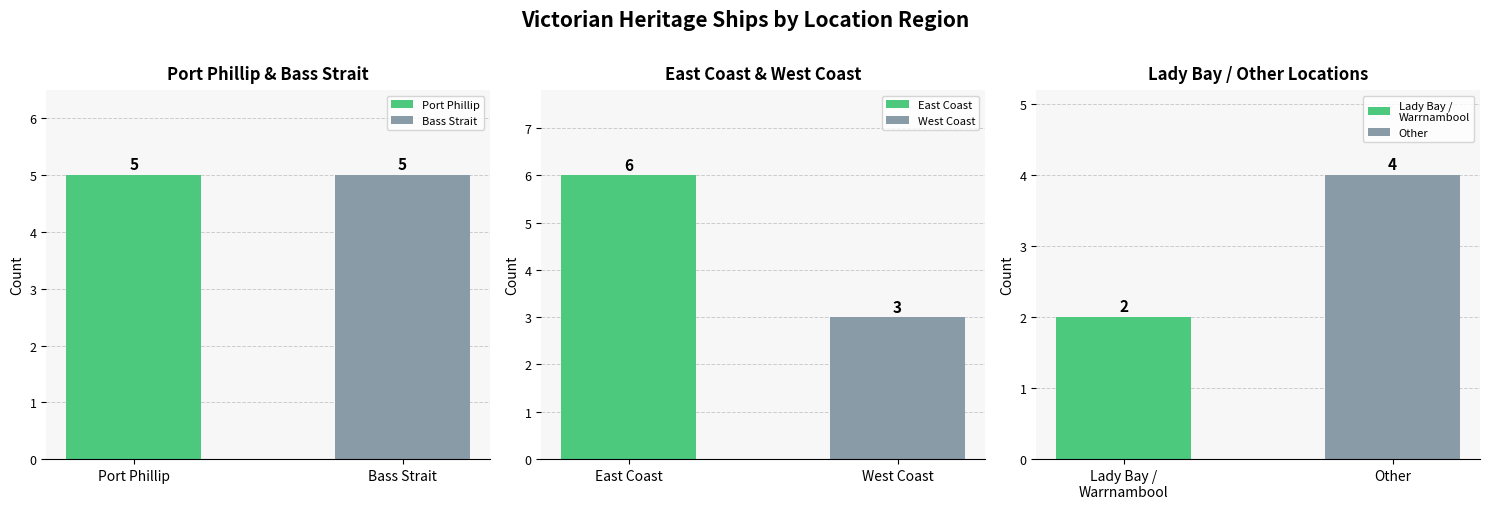

At which label does the data first exceed 5?

East Coast